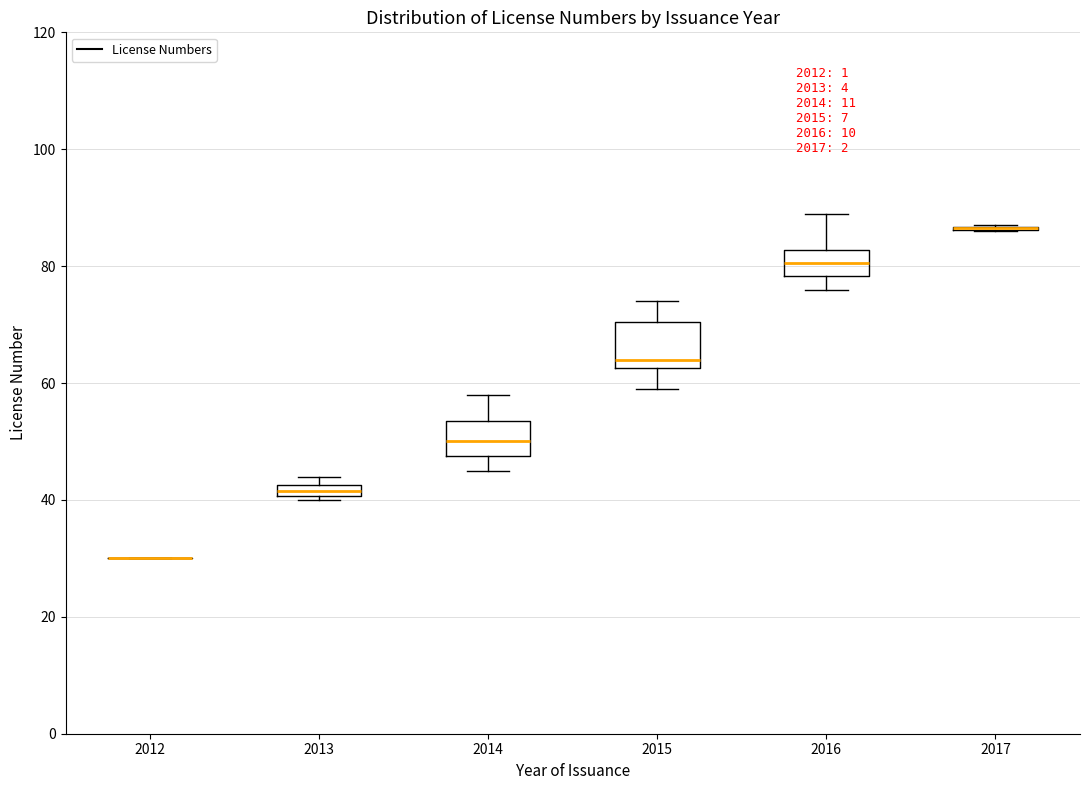

Where does the lower whisker of the box at x = 2016 end on the y-axis? The values are not printed on the chart, so give them approximately, as read against the axis.

76